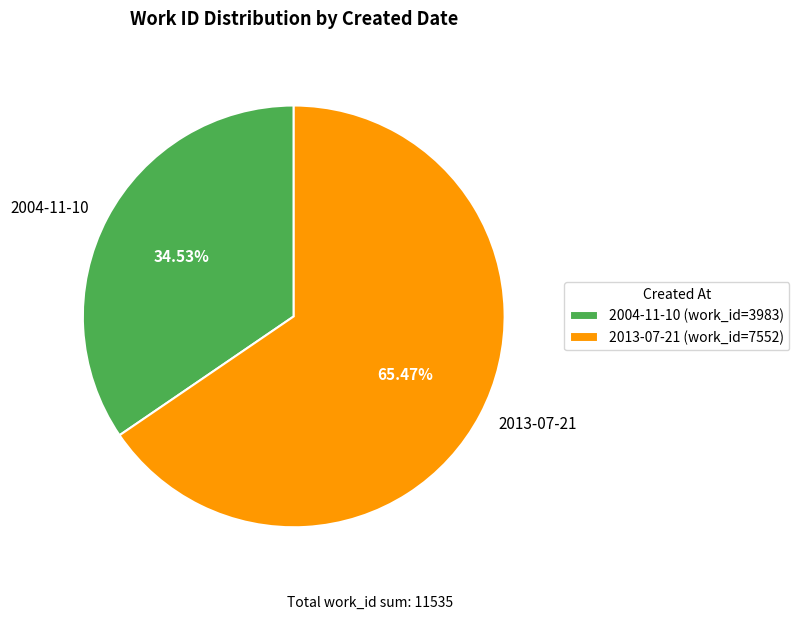

How many segments does this pie chart have?

2